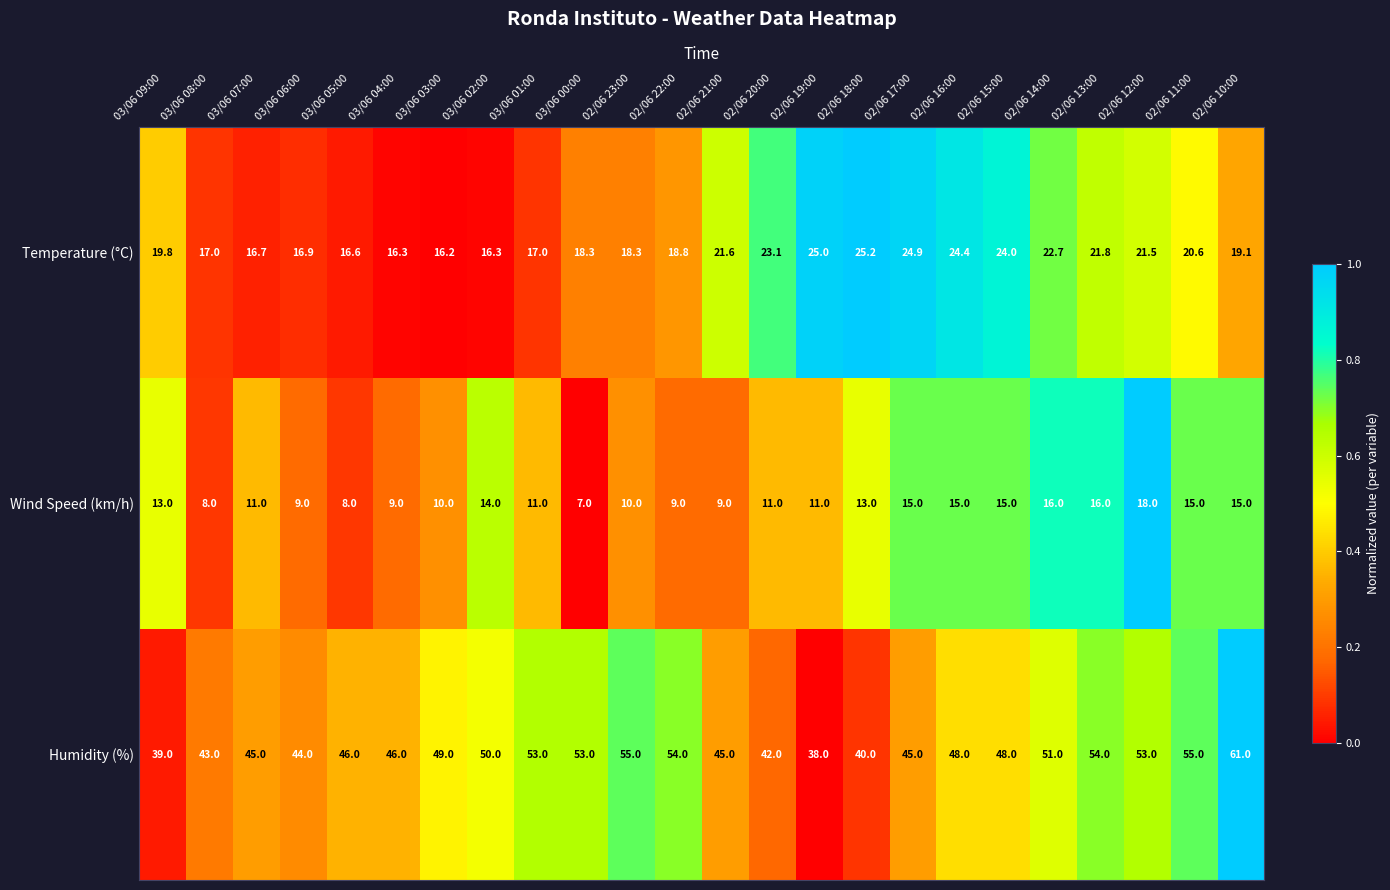

What is the sum of all Wind Speed (km/h) values?

288.0